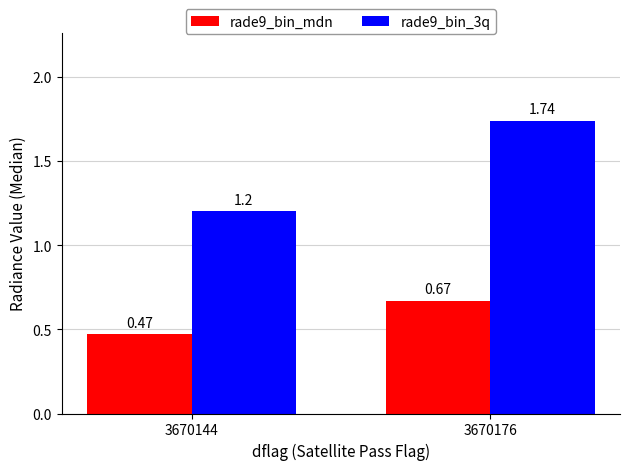

At which category is the sum across all series the highest?

3670176